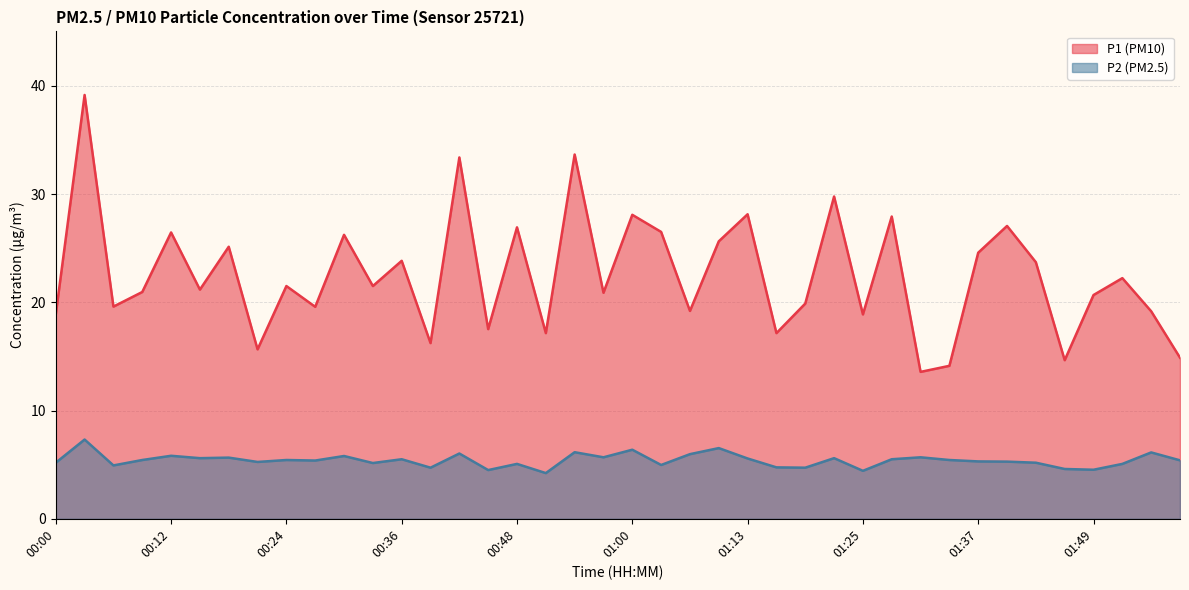

How many lines are shown in the chart?

2